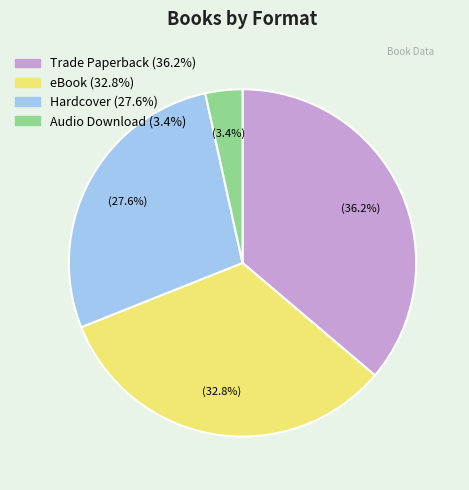

Is there a majority slice in this chart?

No